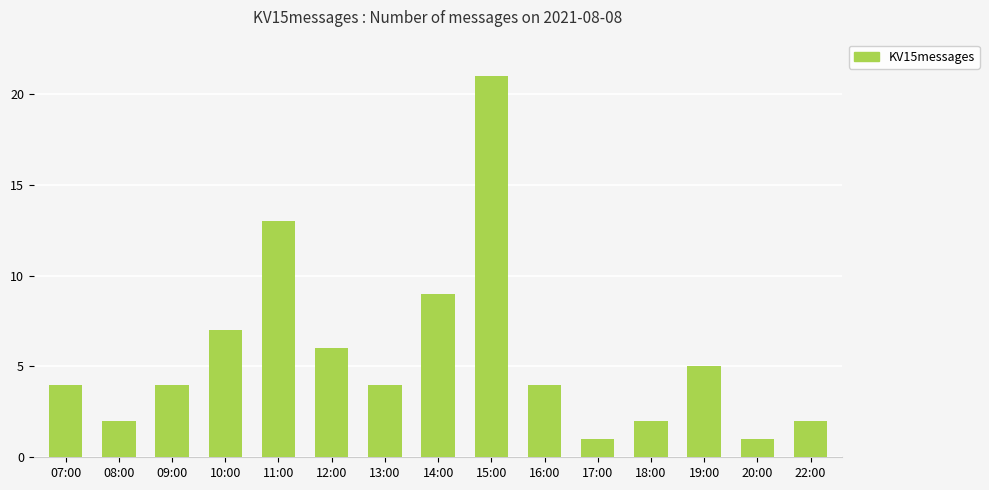

What is the change in value from 07:00 to 08:00?

-2